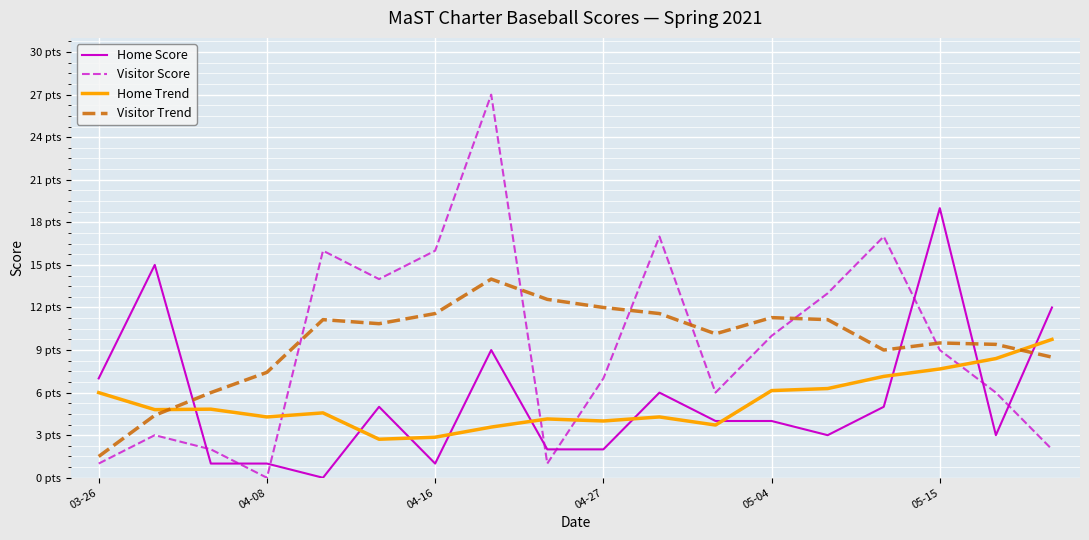

Is this an area chart (filled region under the line)?

No